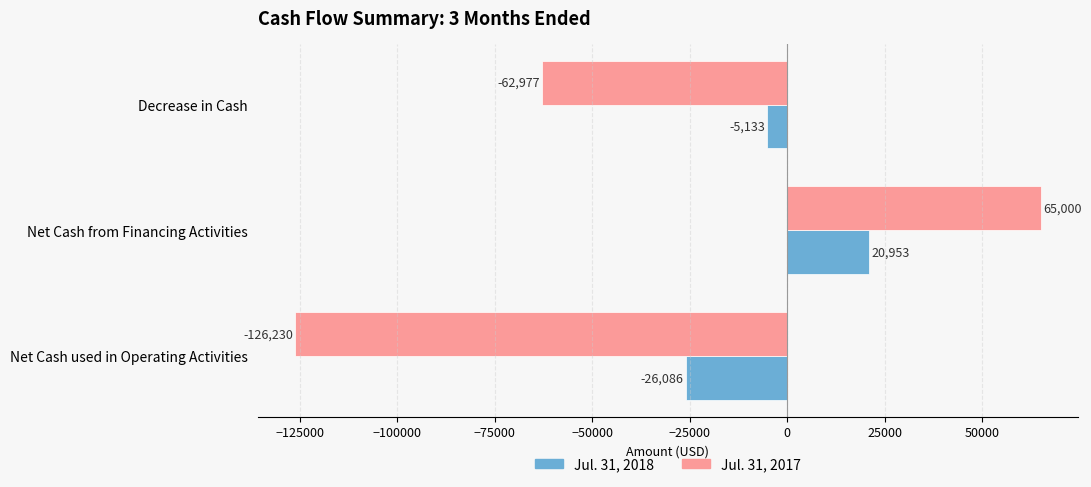

Is it true that Jul. 31, 2017 equals 65000 at Net Cash from Financing Activities?

True